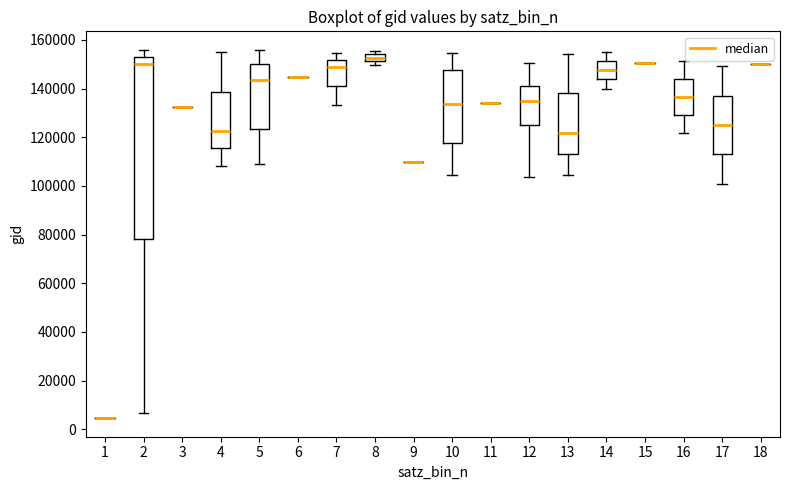

Comparing the boxes themselves (not the whiskers), which one is the tallest?

2